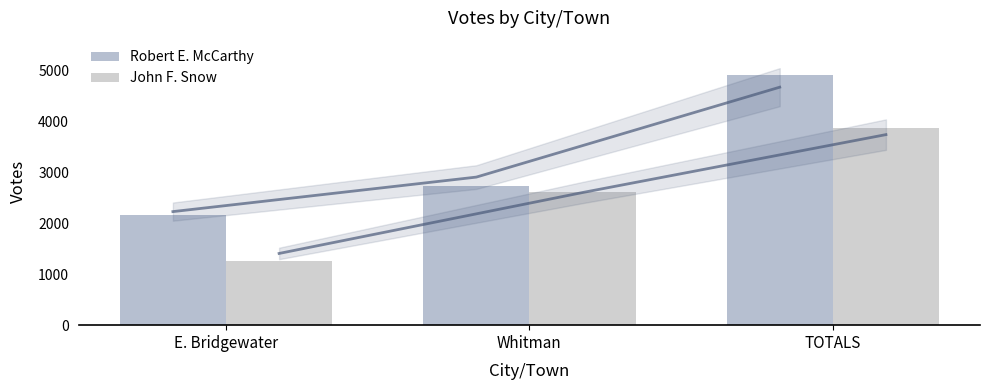

Which series changed the most between Whitman and TOTALS?

Robert E. McCarthy